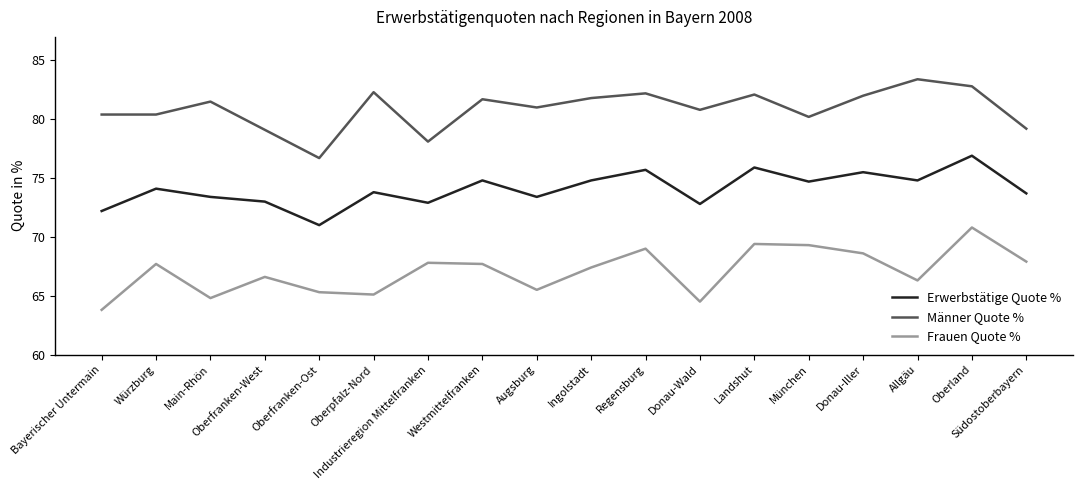

What position from the left is Oberland?

17